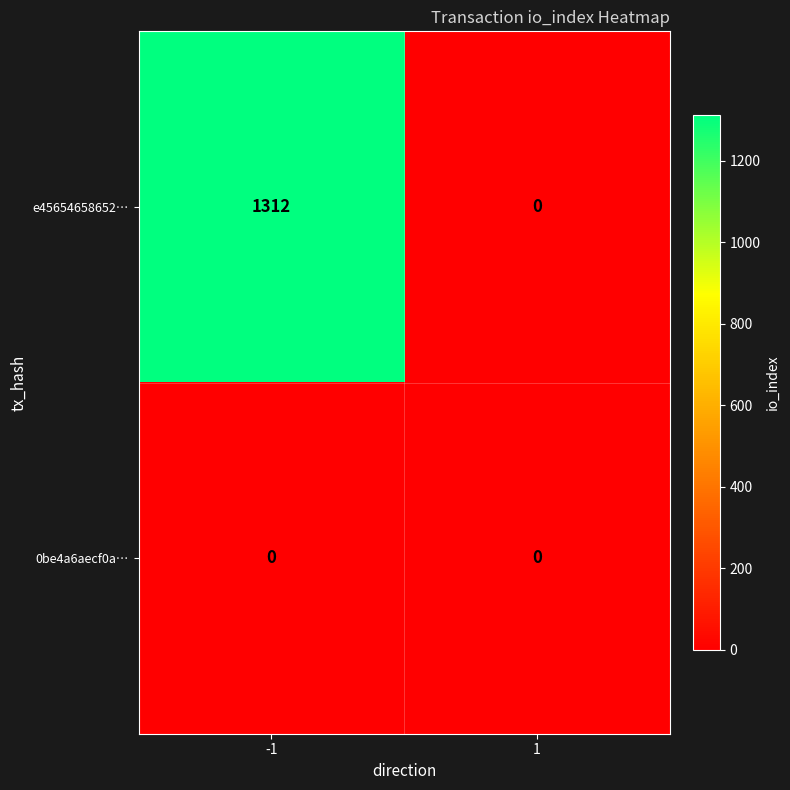

Between -1 and 1, which series saw the biggest shift?

e45654658652…